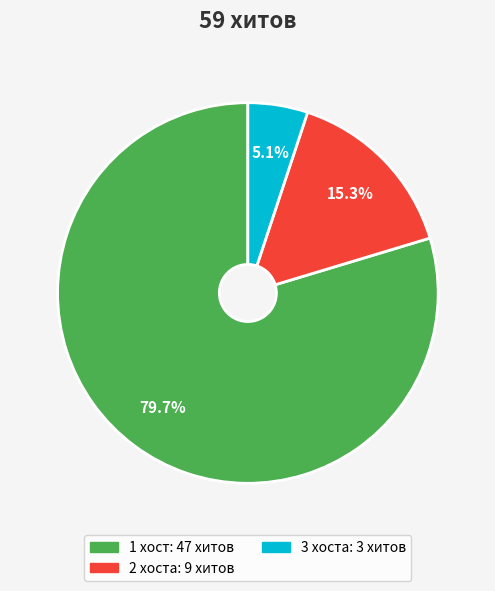

Does any single category account for the majority?

Yes